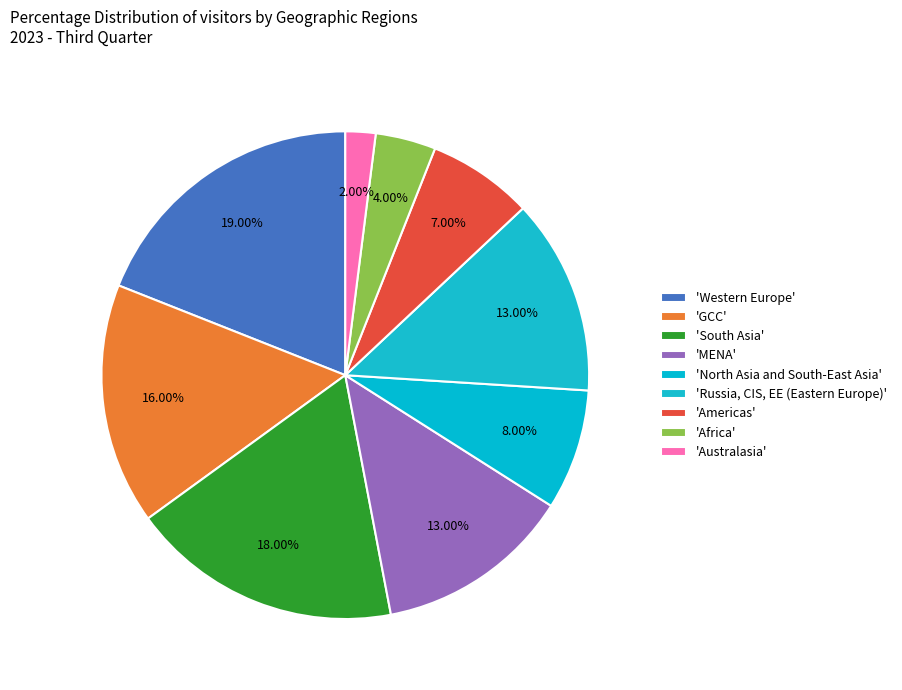

Count the number of slices in the pie.

9